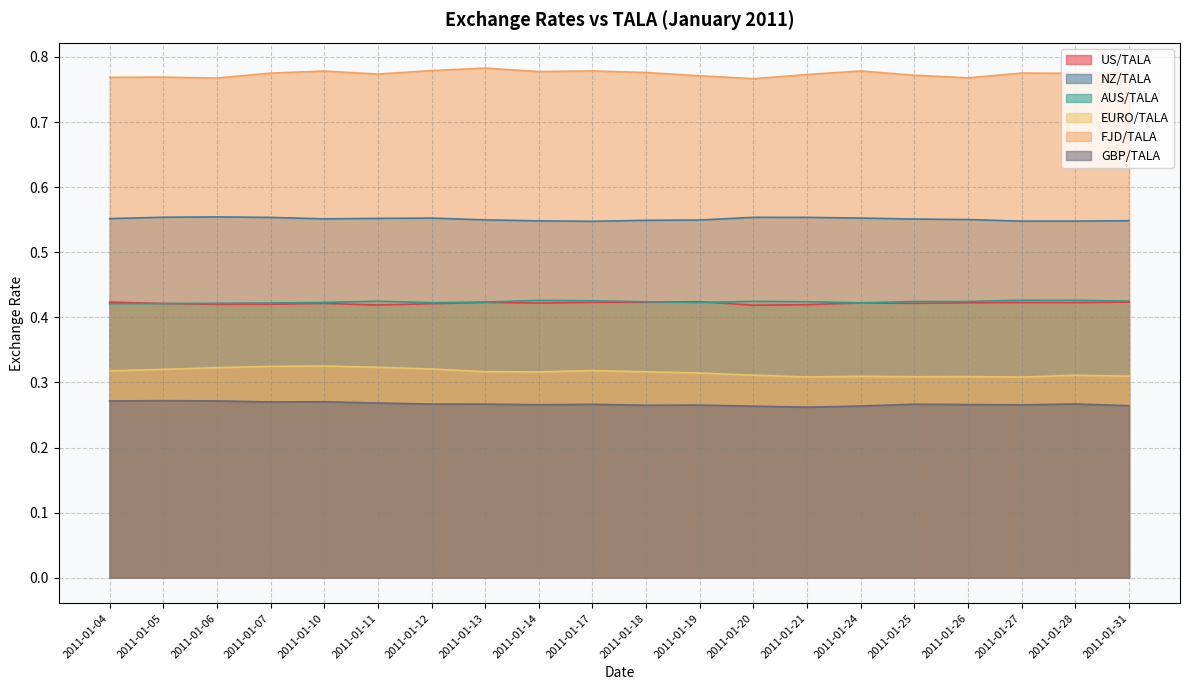

True or false: EURO/TALA and NZ/TALA intersect in this chart.

False